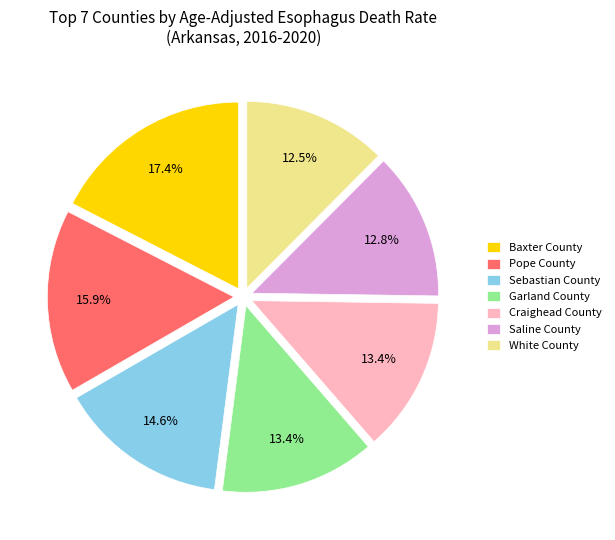

Is there any slice that represents more than half of the pie?

No